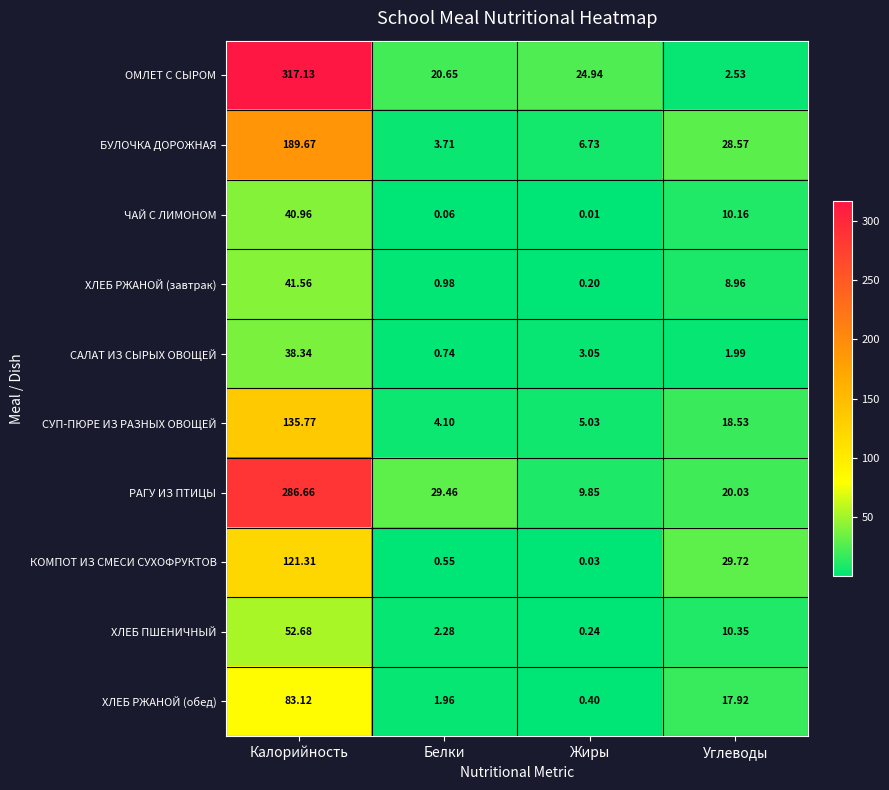

Which series changed the most between Калорийность and Белки?

ОМЛЕТ С СЫРОМ